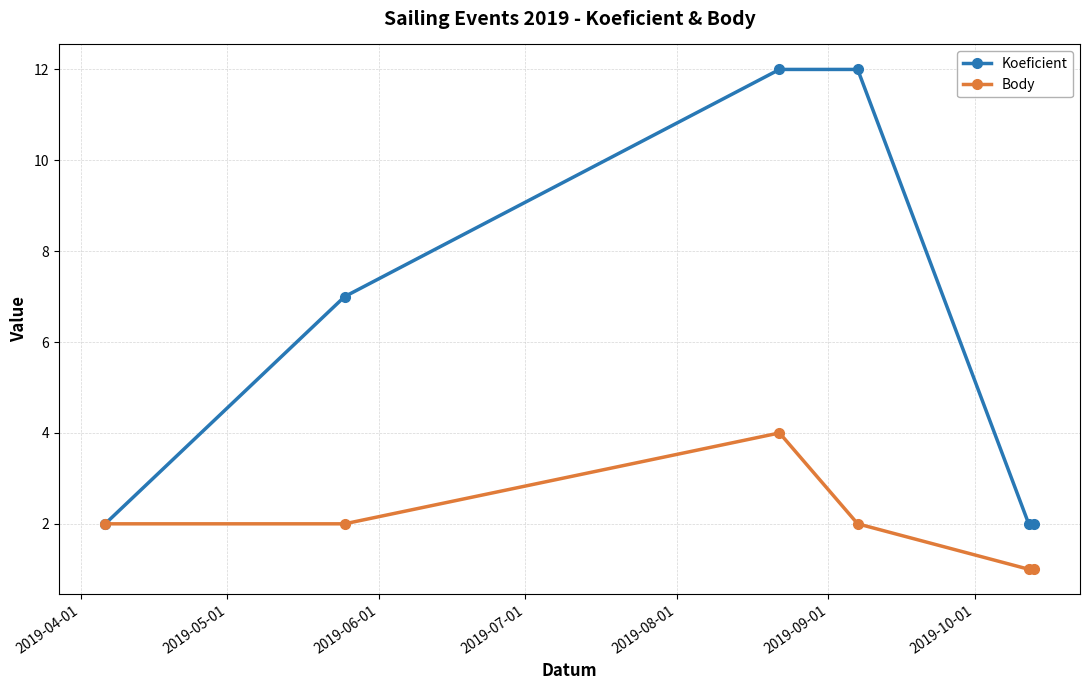

At how many categories does at least one series exceed 6?

3